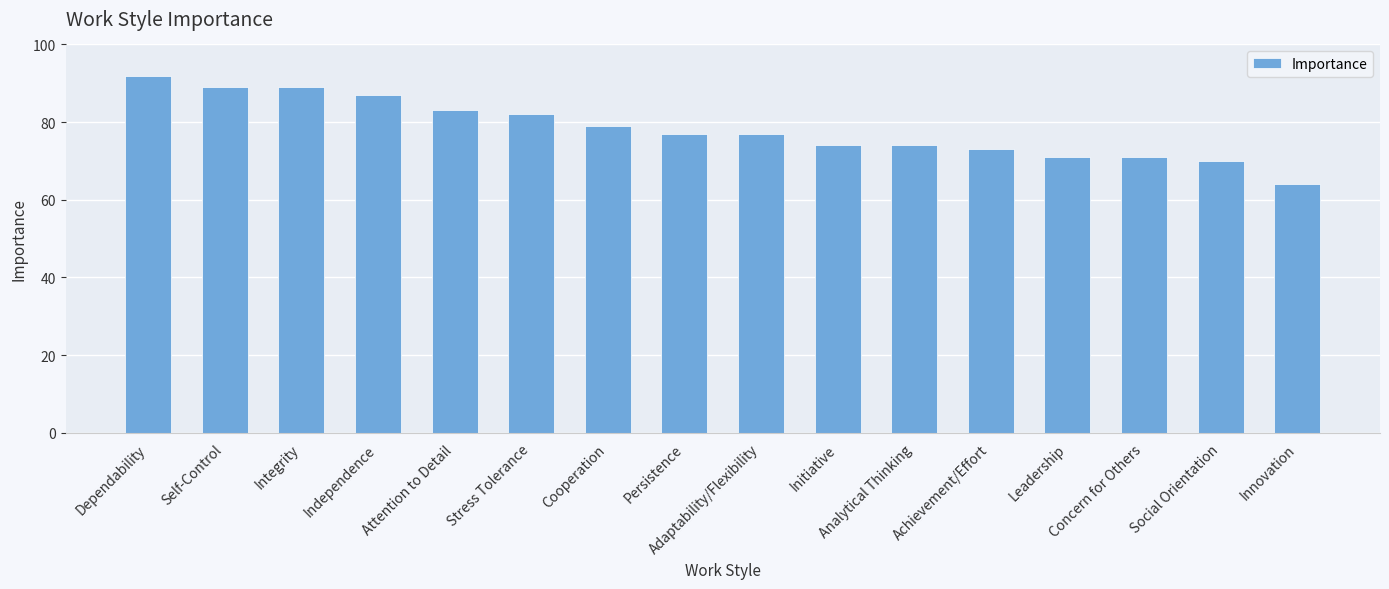

What value does the data have at Attention to Detail, to the nearest 5?

85